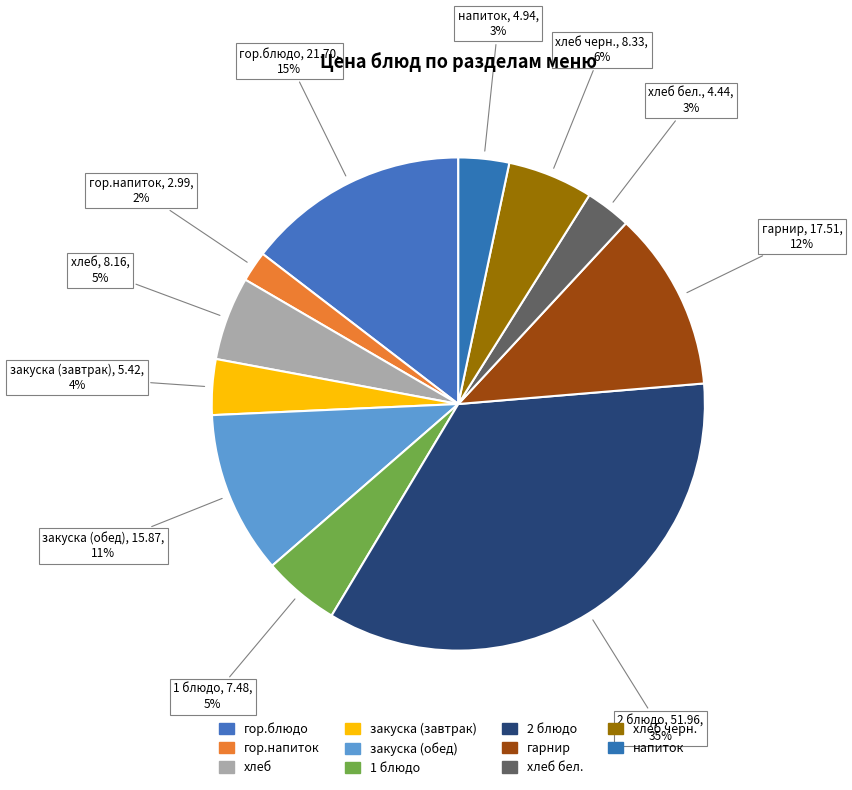

How many slices are in this pie chart?

11